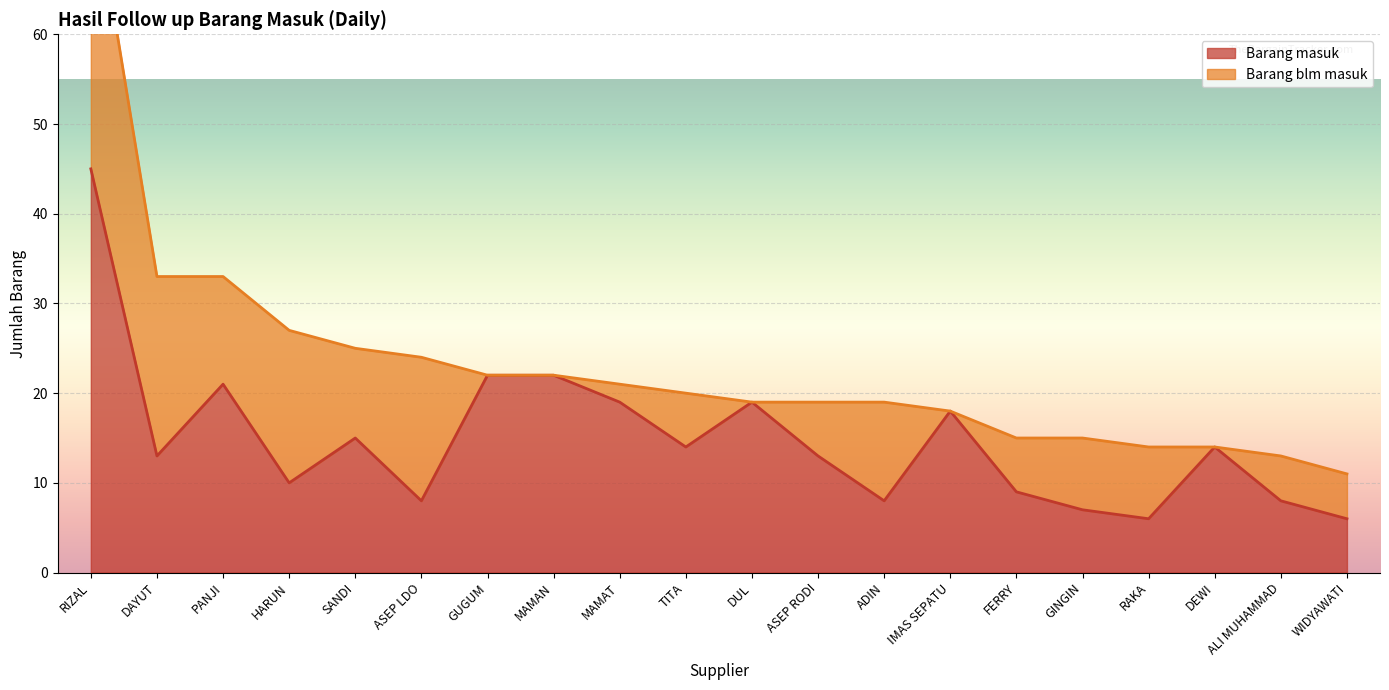

What is the difference between the second highest and minimum values?

16